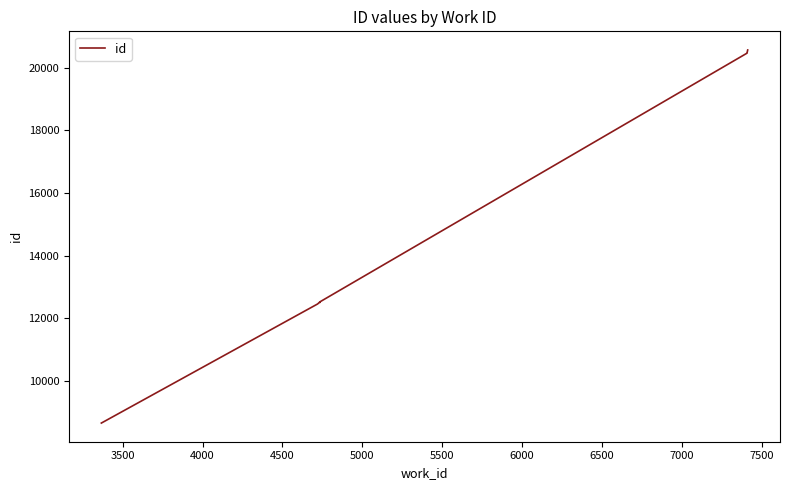

How many values are below 12502?

5